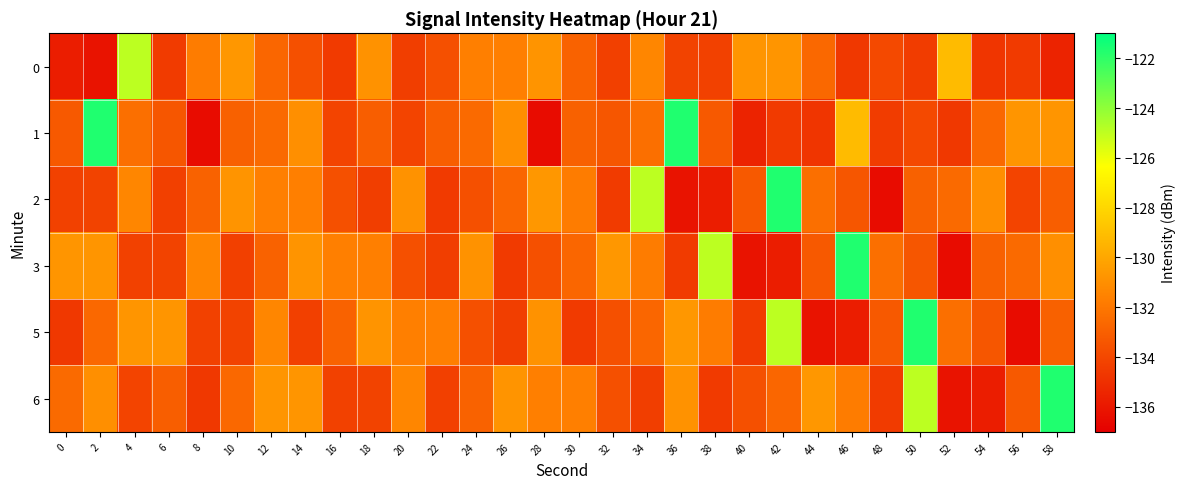

Which label corresponds to the smallest value in the chart?

8